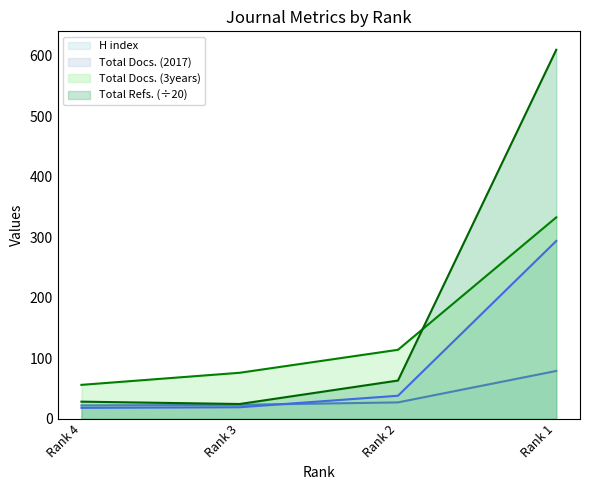

How many data points does each series have?

4